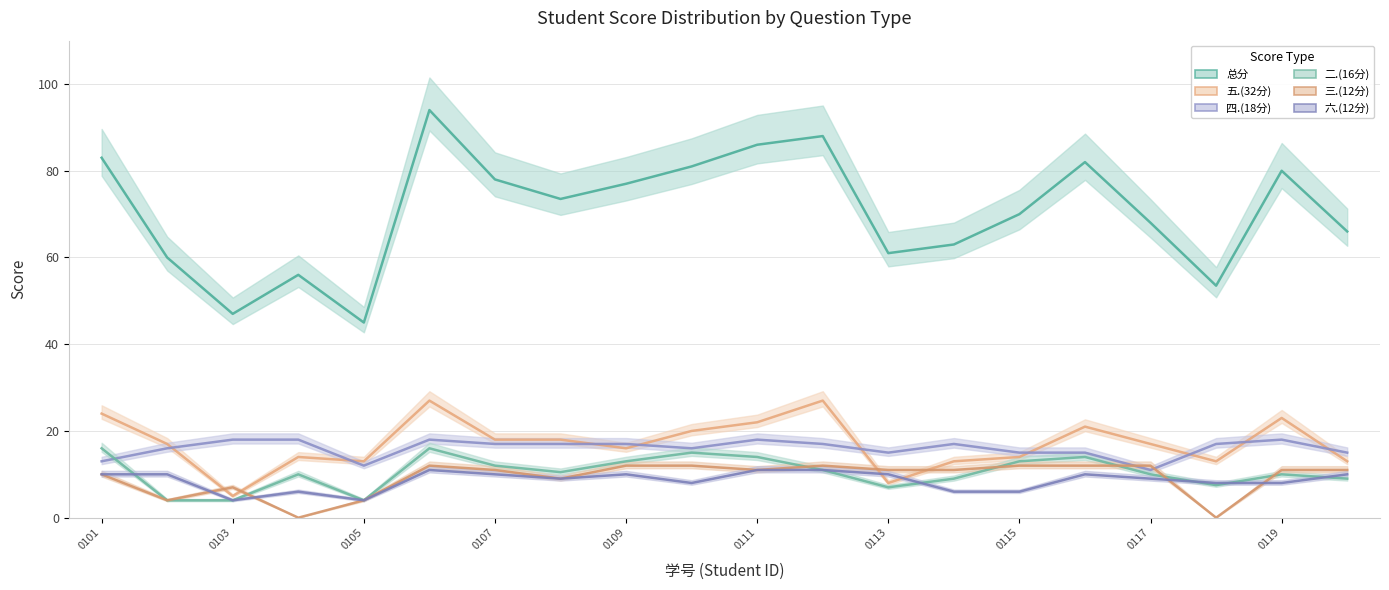

Is this an area chart (filled region under the line)?

No